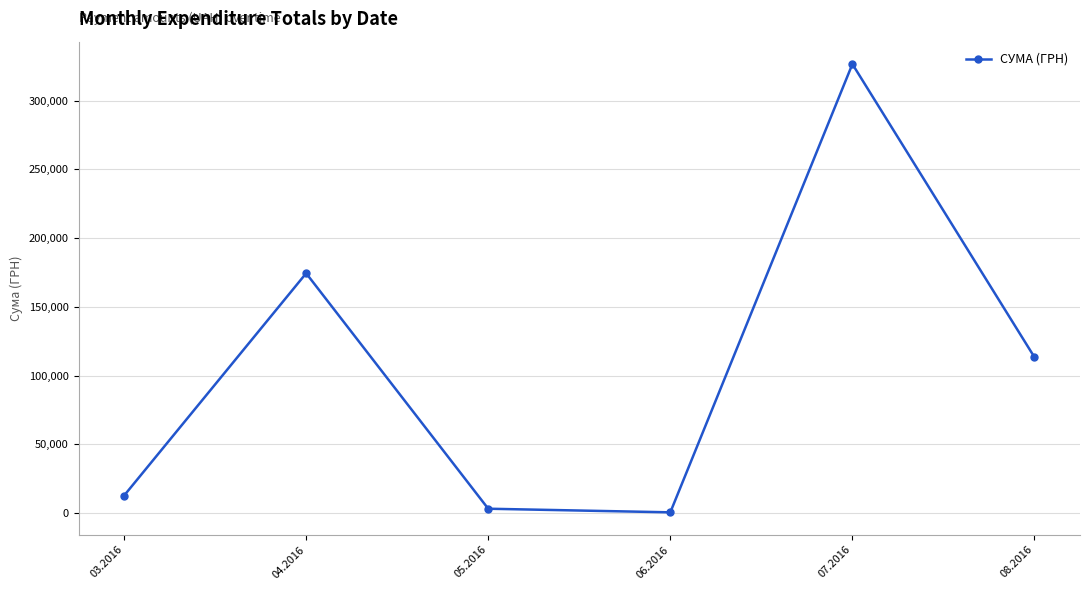

What is the value of the 3rd point from the left?

3225.4